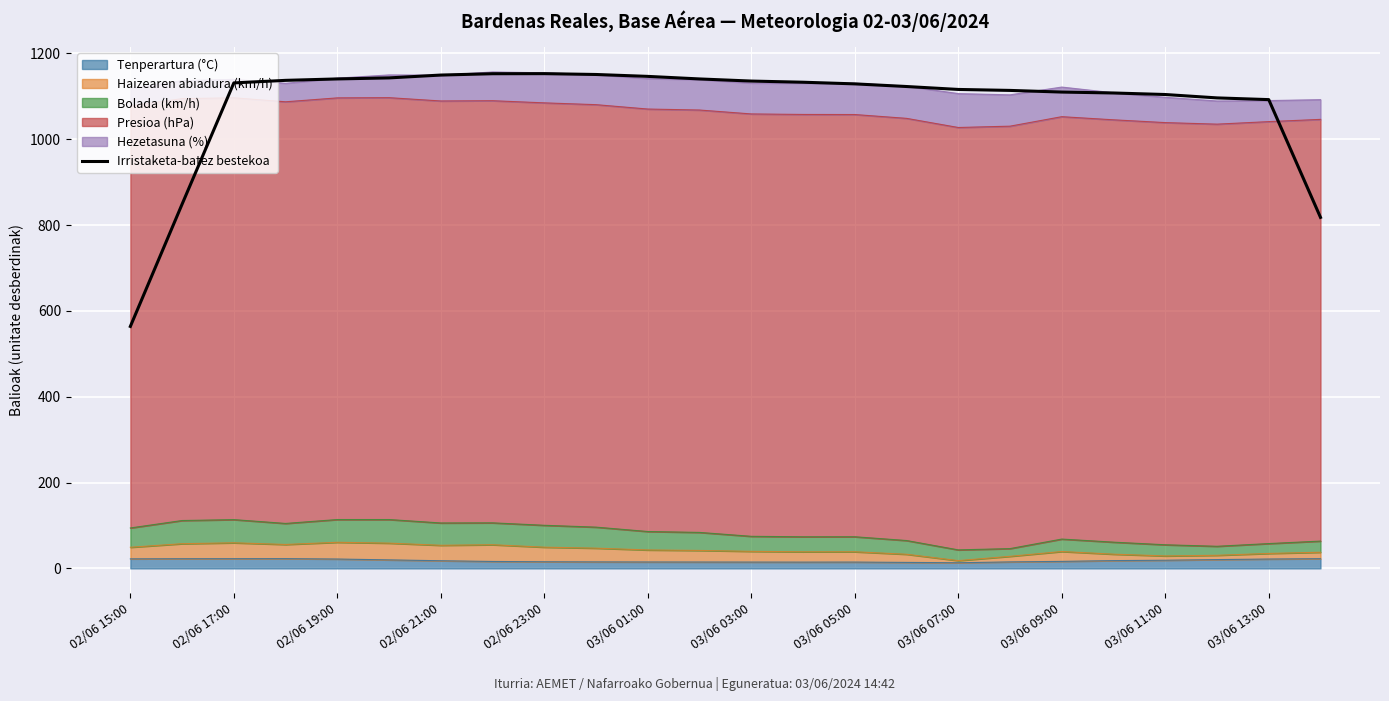

Count the number of values greater than 1131.

12